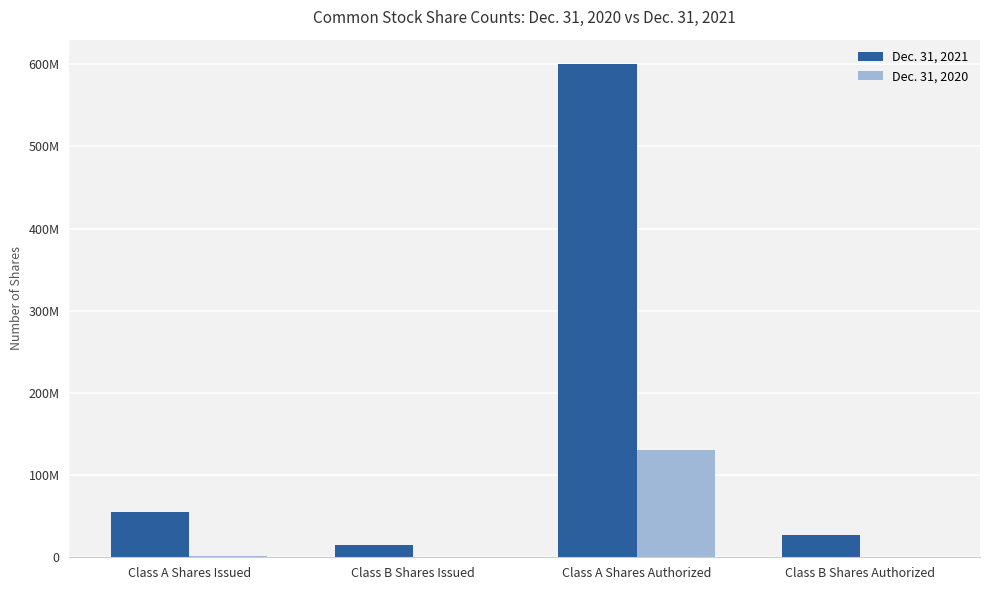

What are all the series names shown in the legend?

Dec. 31, 2021, Dec. 31, 2020